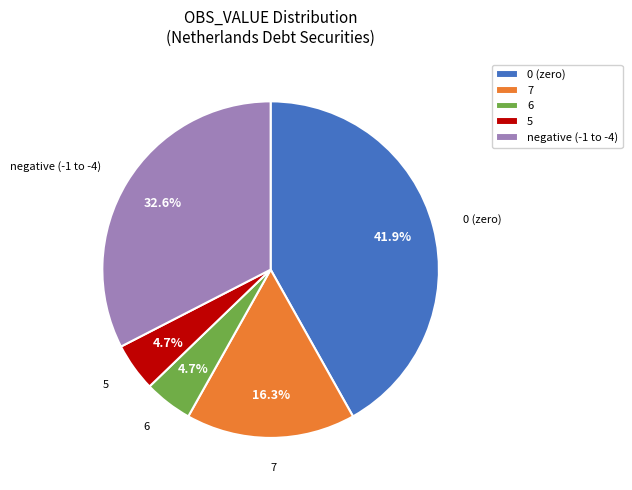

How many slices are in this pie chart?

5